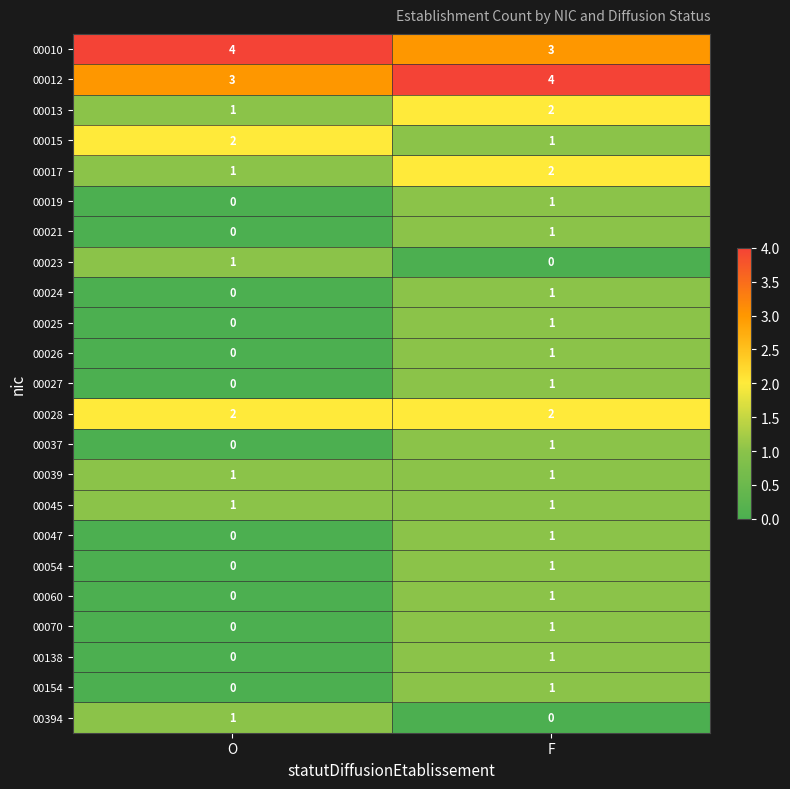

What is the spread (max minus min) of values at O?

4